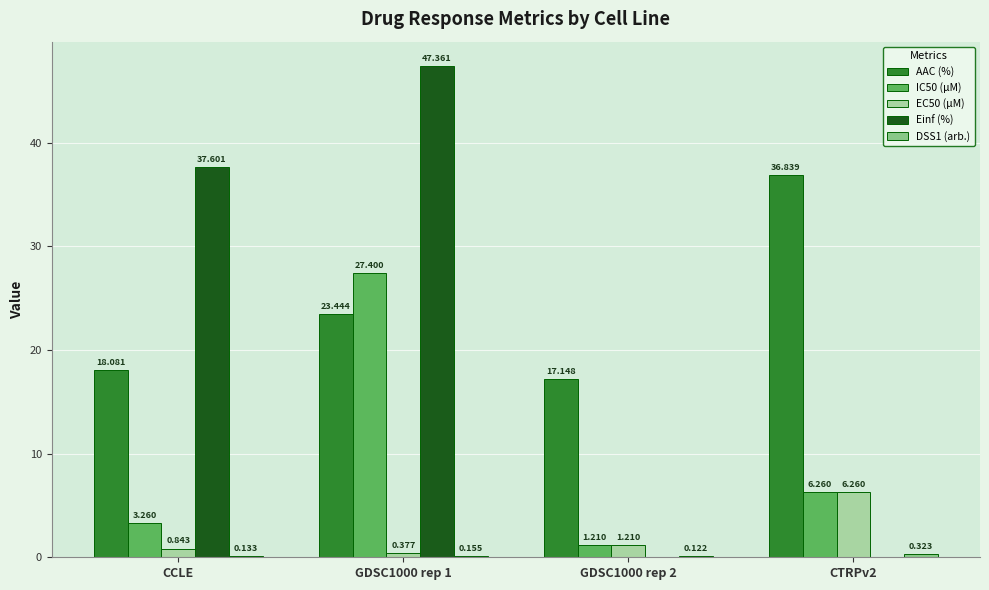

Is the value of IC50 (µM) at CTRPv2 greater than the value of EC50 (µM) at GDSC1000 rep 1?

Yes